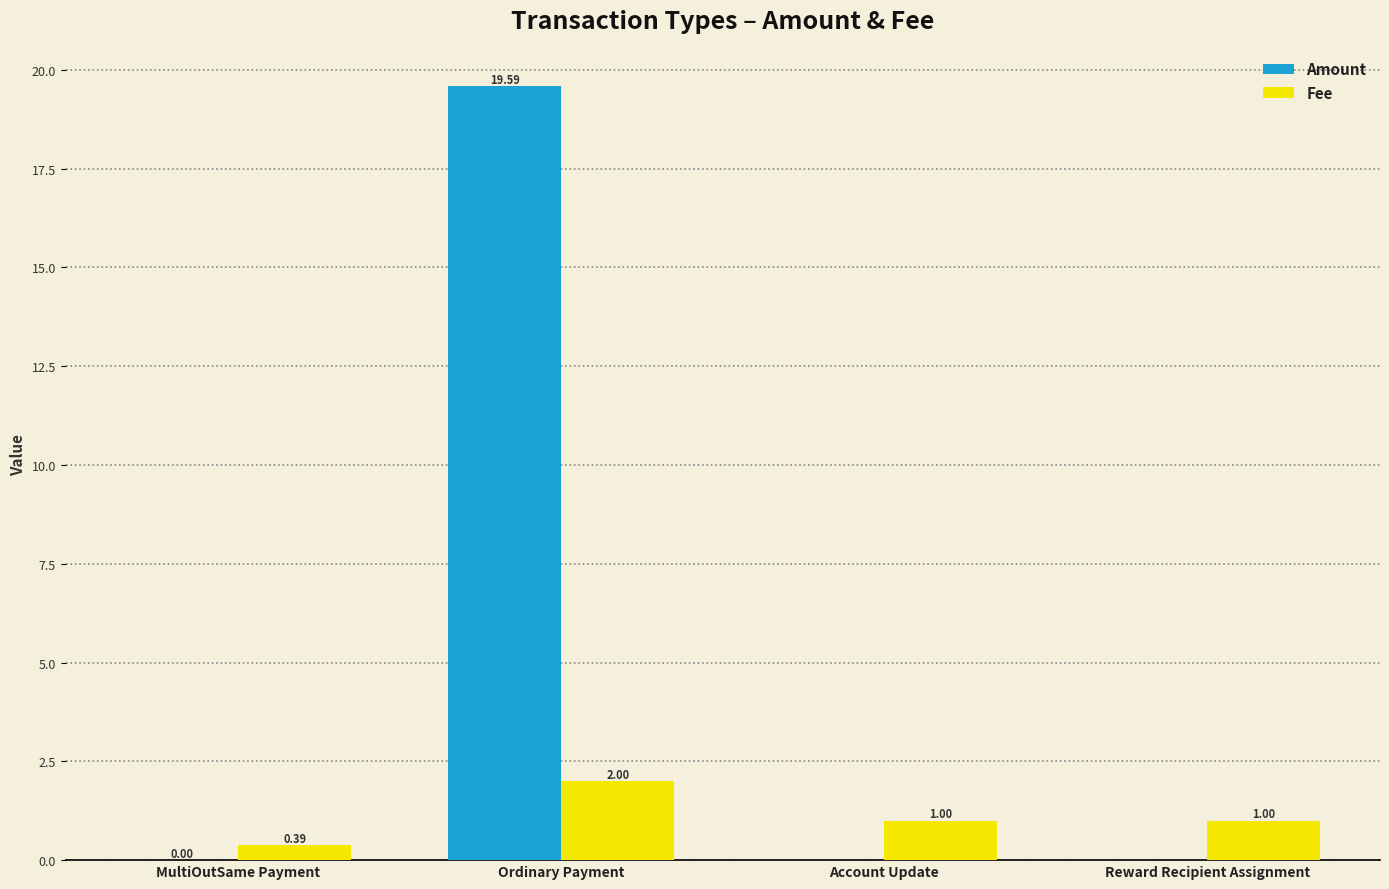

Between Ordinary Payment and Account Update, which series saw the biggest shift?

Amount